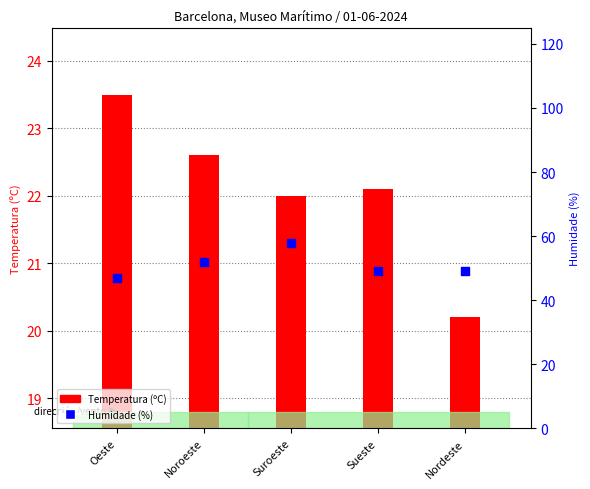

At which category is the sum across all series the highest?

Suroeste